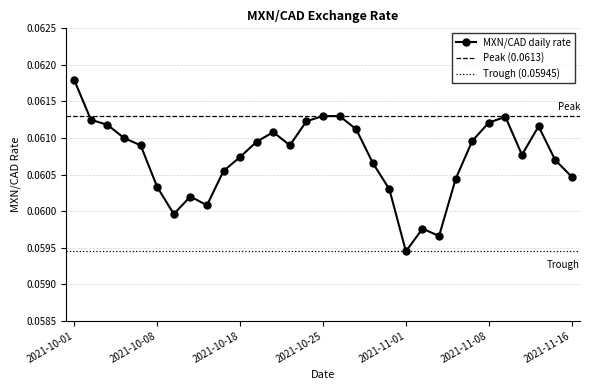

What is the smallest value displayed?

0.1